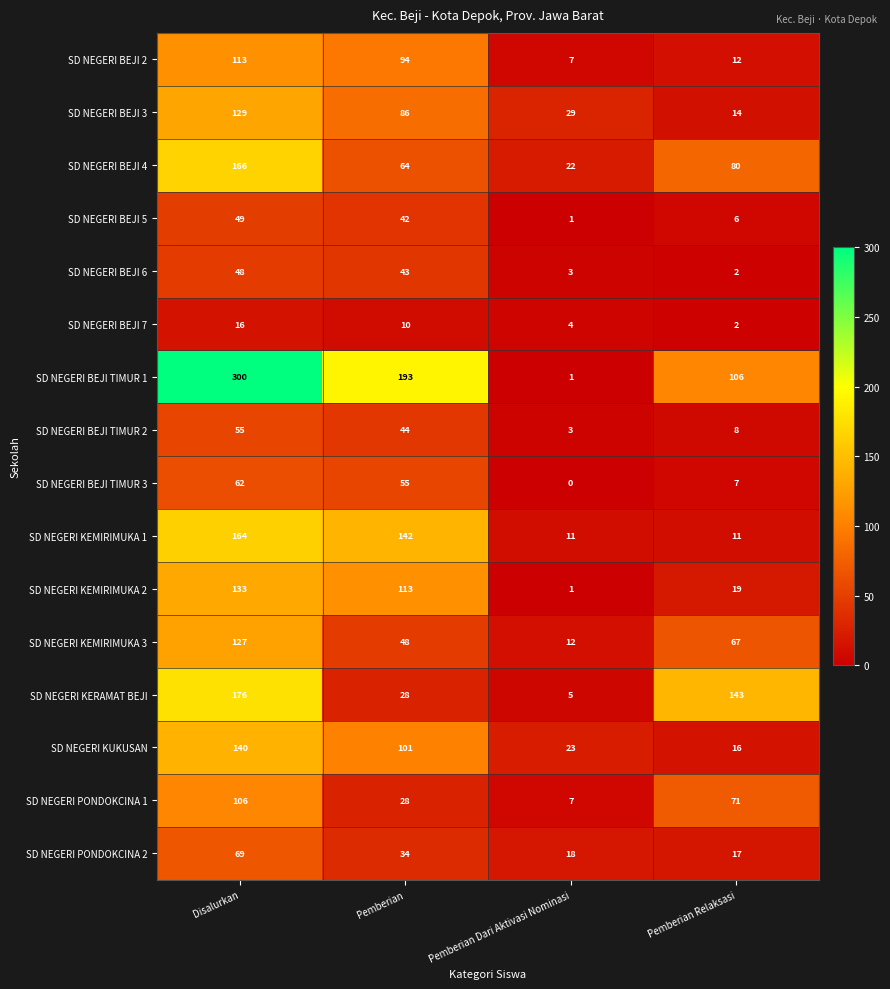

Rank the series by their maximum value, from highest to lowest.

SD NEGERI BEJI TIMUR 1, SD NEGERI KERAMAT BEJI, SD NEGERI BEJI 4, SD NEGERI KEMIRIMUKA 1, SD NEGERI KUKUSAN, SD NEGERI KEMIRIMUKA 2, SD NEGERI BEJI 3, SD NEGERI KEMIRIMUKA 3, SD NEGERI BEJI 2, SD NEGERI PONDOKCINA 1, SD NEGERI PONDOKCINA 2, SD NEGERI BEJI TIMUR 3, SD NEGERI BEJI TIMUR 2, SD NEGERI BEJI 5, SD NEGERI BEJI 6, SD NEGERI BEJI 7